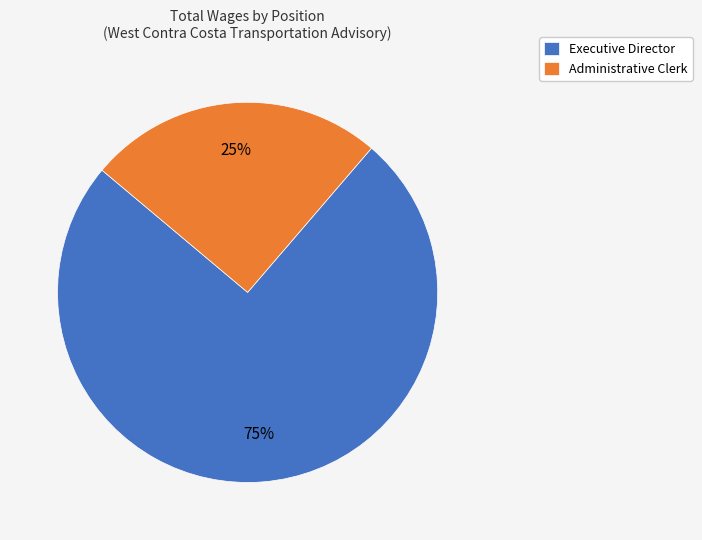

To the nearest percent, what is the average slice percentage?

50%